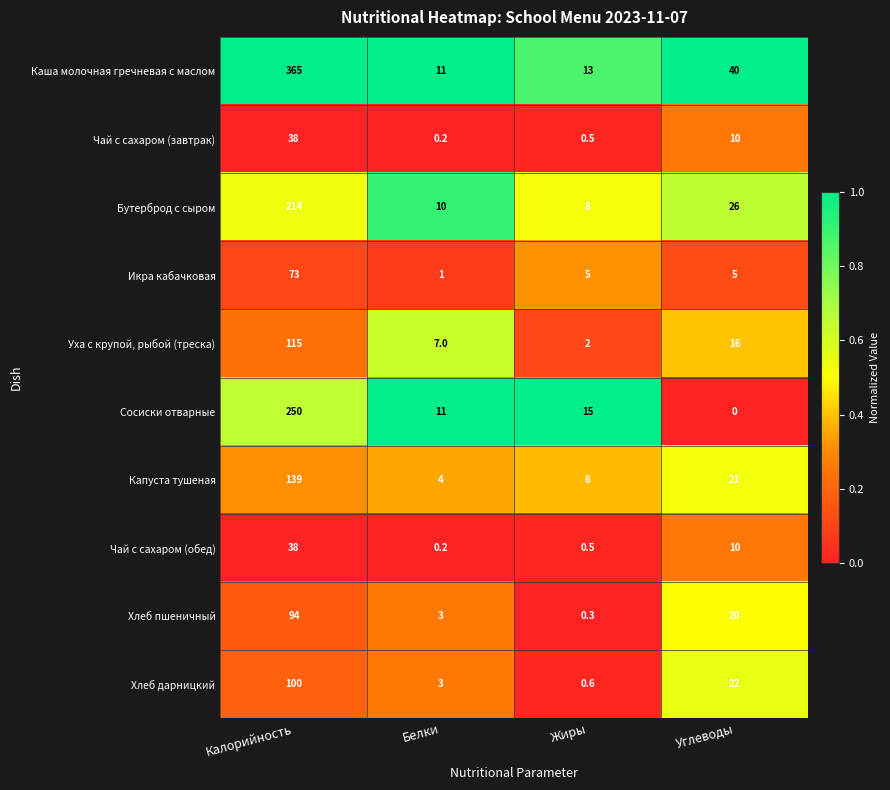

What is the spread (max minus min) of values at Жиры?

14.7